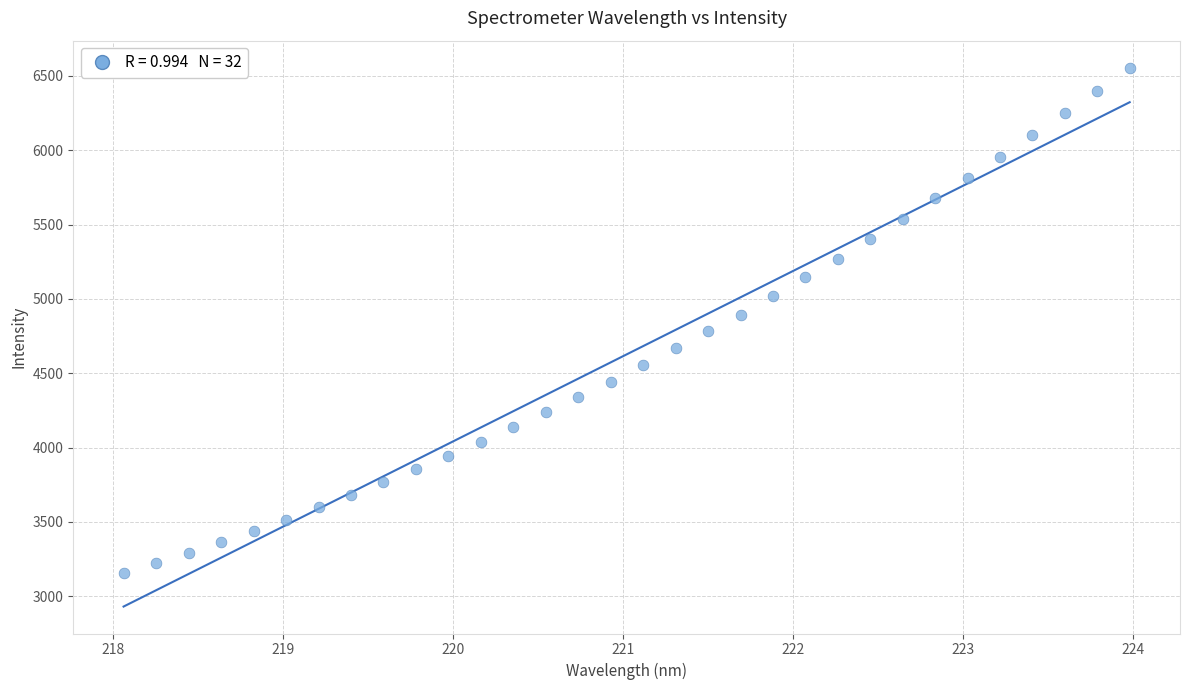

What is the range of X values (max minus min)?

5.9